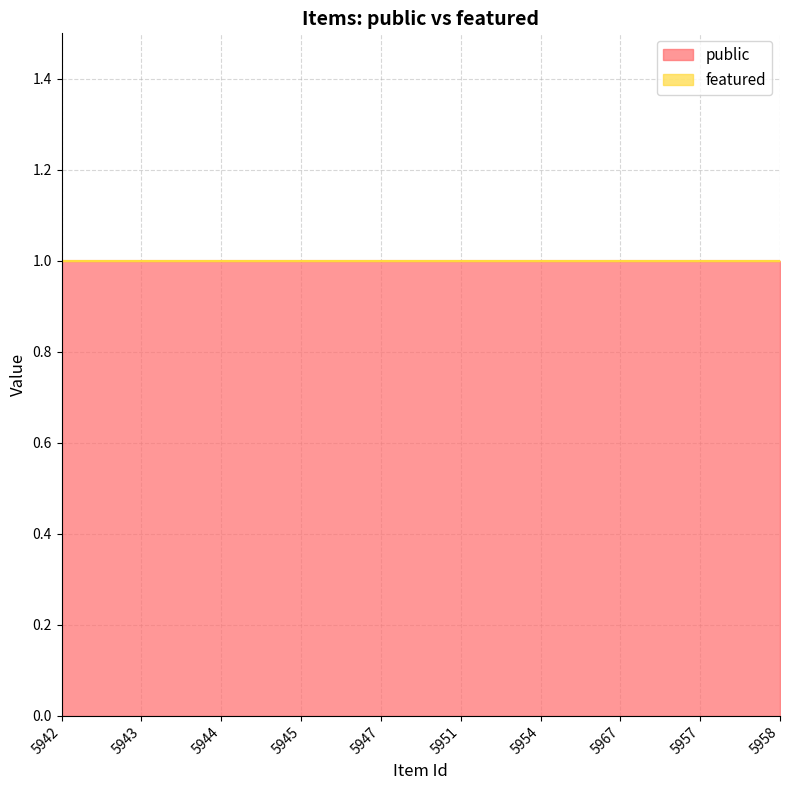

What position from the right is 5945?

7